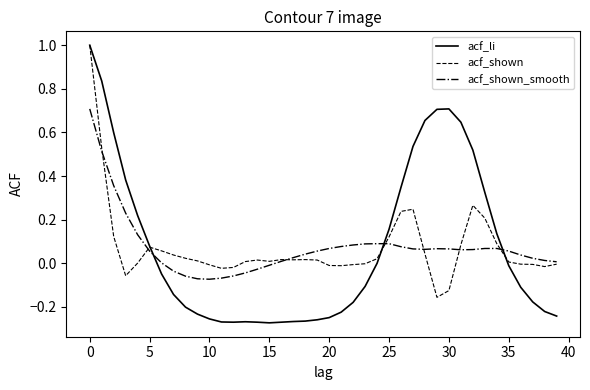

What is the difference between the maximum and minimum values in the acf_li series?

1.3